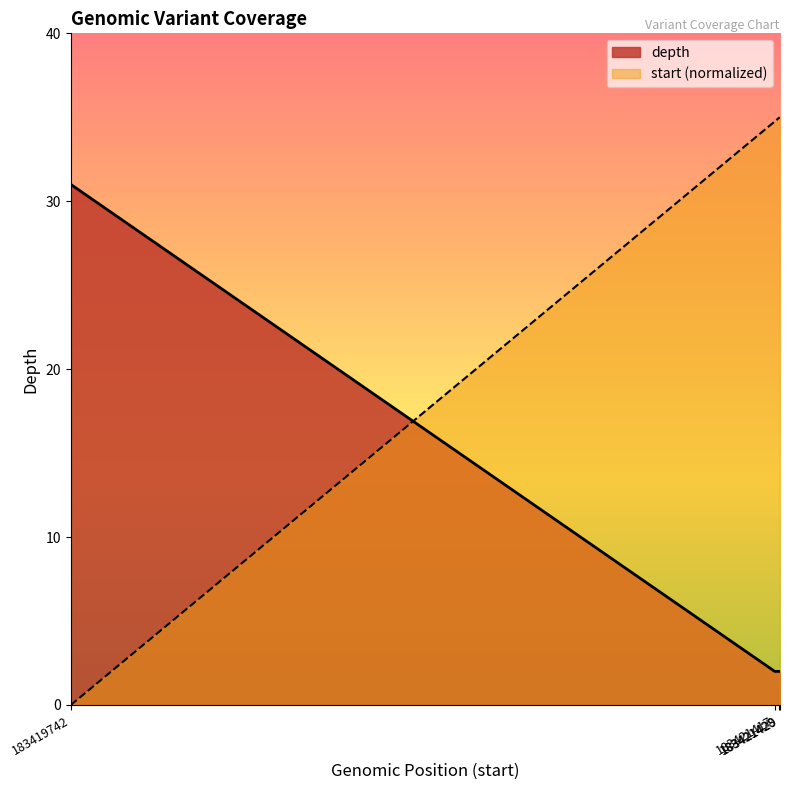

Does the chart have visible grid lines?

No